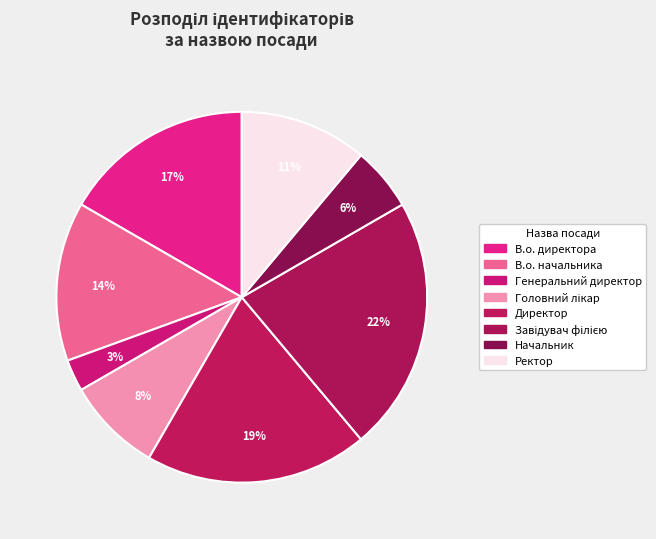

Is it true that Завідувач філією is 14% of the pie?

False